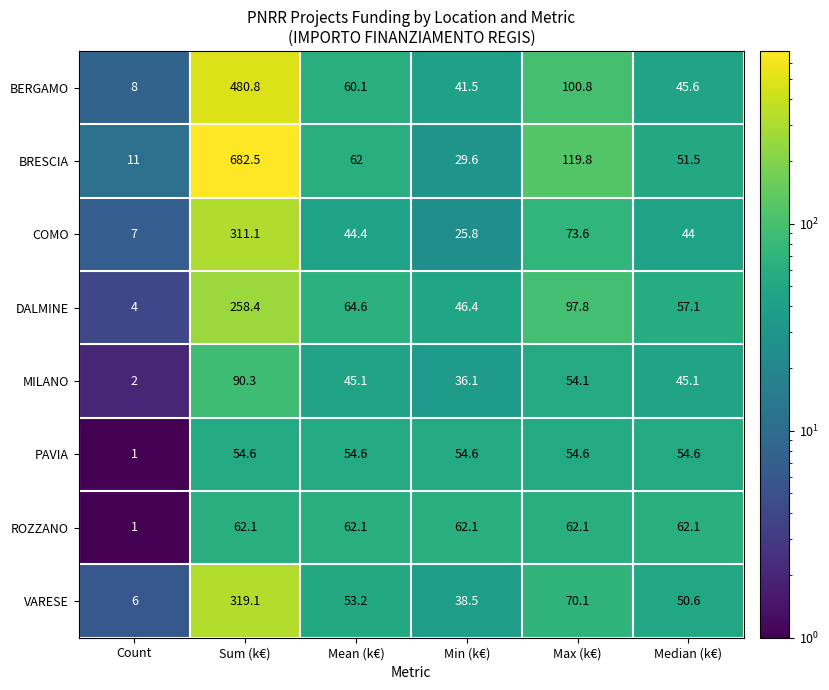

What is the total value across all series at Median (k€)?

410.6